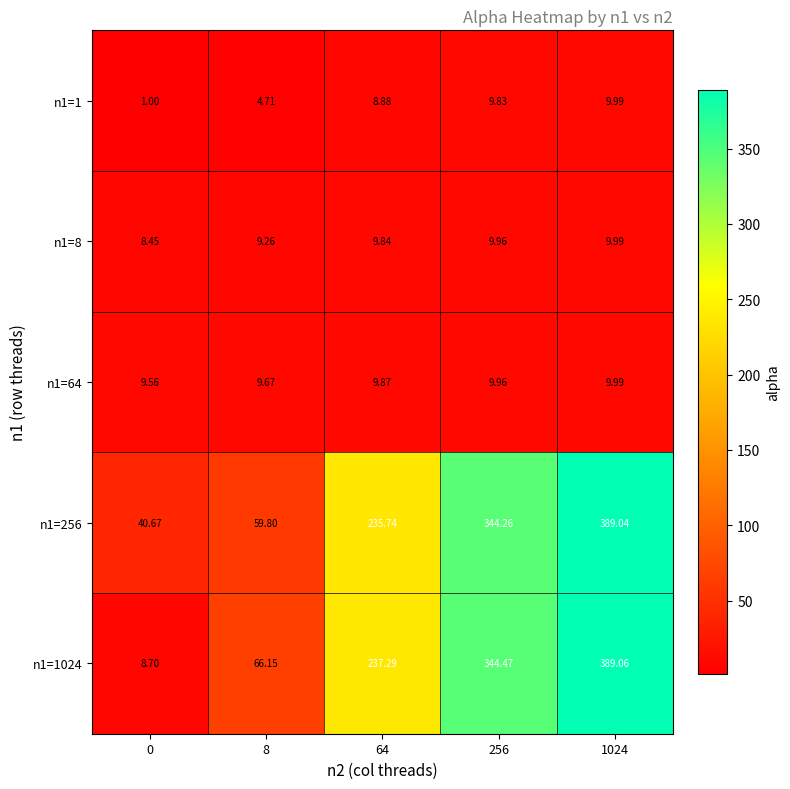

Between 64 and 256, which series saw the biggest shift?

n1=256